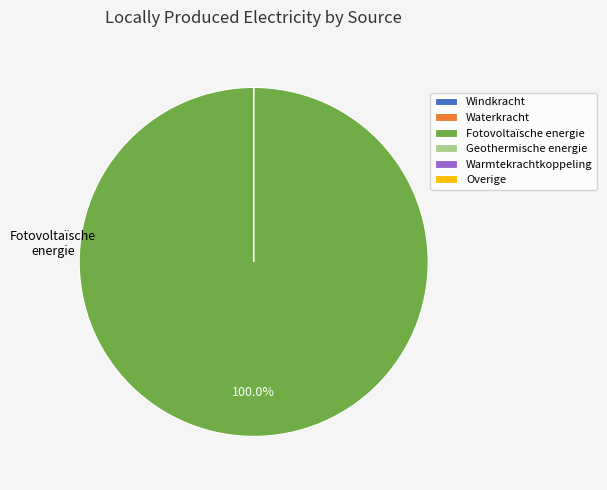

The Warmtekrachtkoppeling slice represents 0% of the pie. True or false?

True